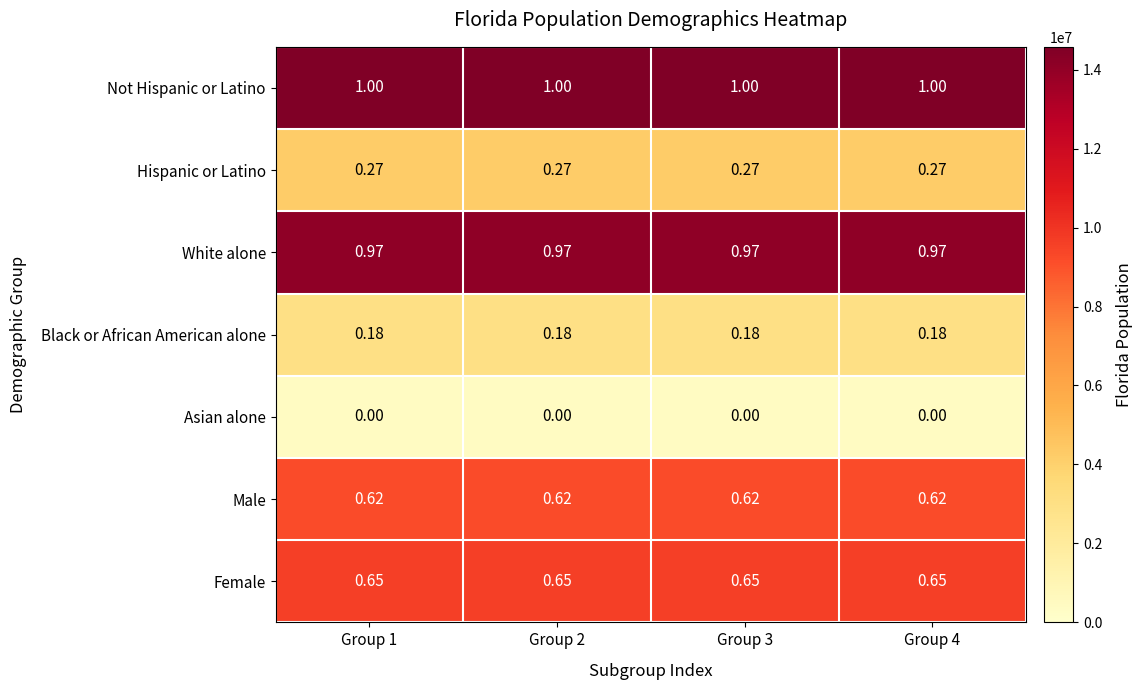

Is the value of Black or African American alone at Group 1 greater than the value of Asian alone at Group 2?

Yes